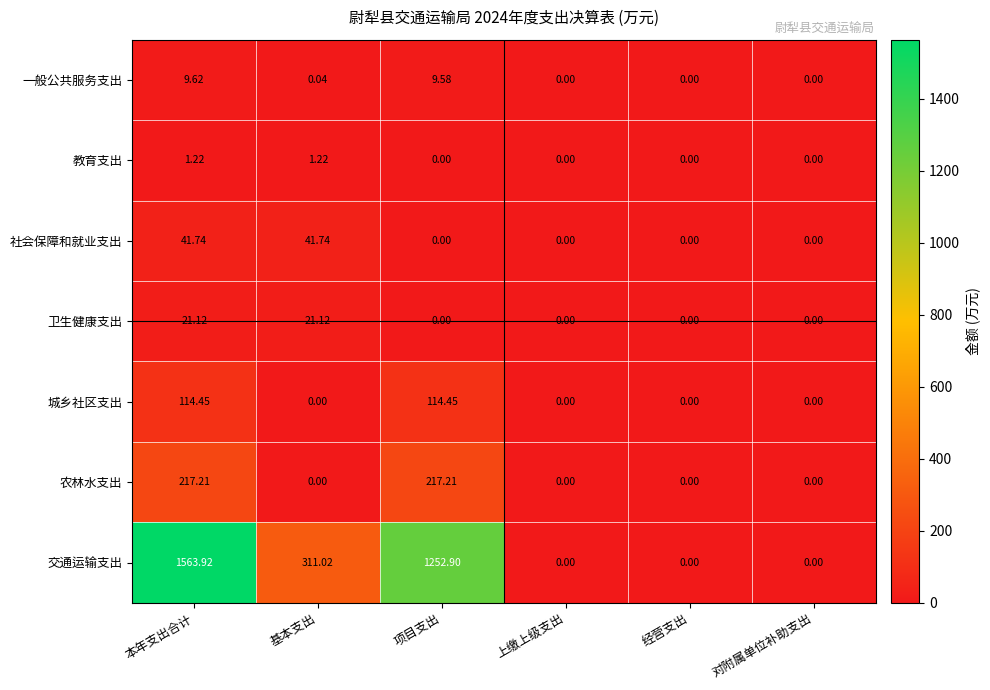

Which series changed the most between 本年支出合计 and 上缴上级支出?

交通运输支出